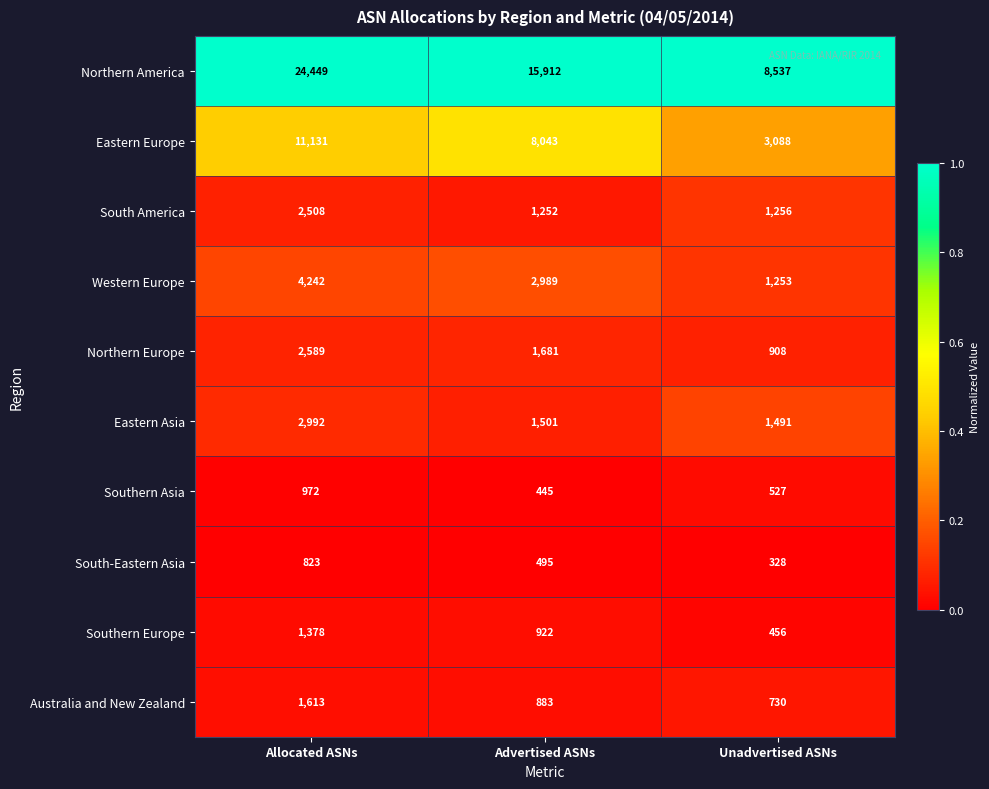

Where is Eastern Asia nearest to the value 2241?

Advertised ASNs